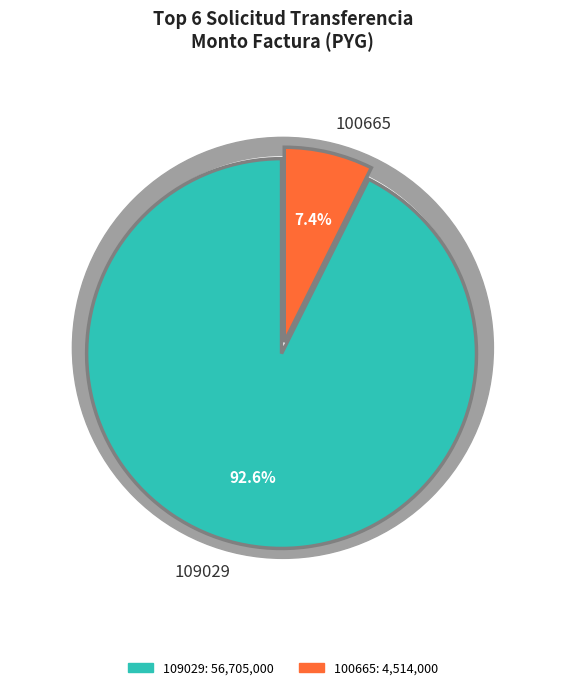

True or false: 109029 accounts for 1% of the total.

False